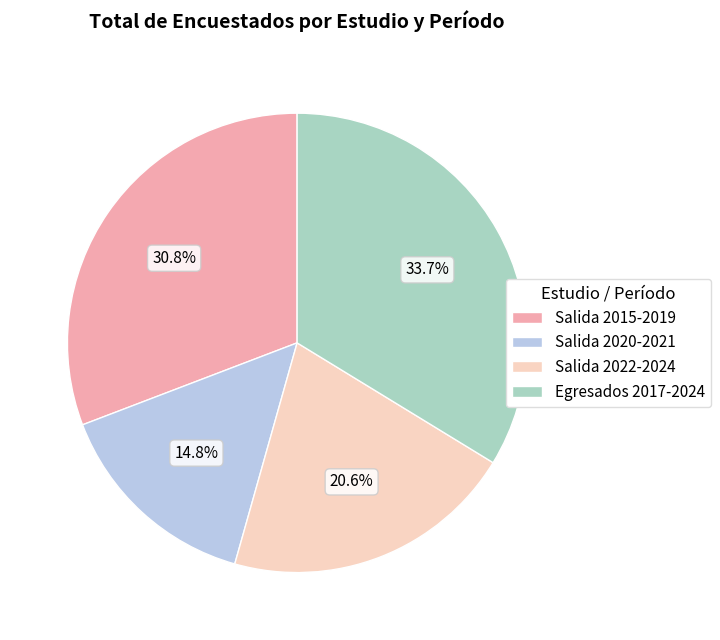

Is there any slice that represents more than half of the pie?

No